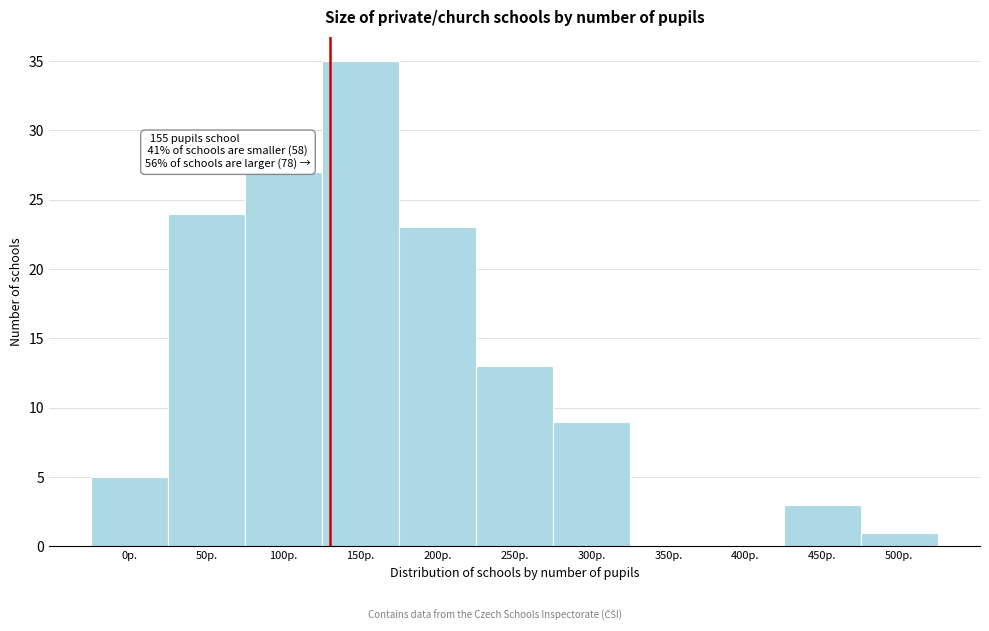

Reading right to left, transcribe all the data shown in this chart.

500p.=1	450p.=3	400p.=0	350p.=0	300p.=9	250p.=13	200p.=23	150p.=35	100p.=27	50p.=24	0p.=5